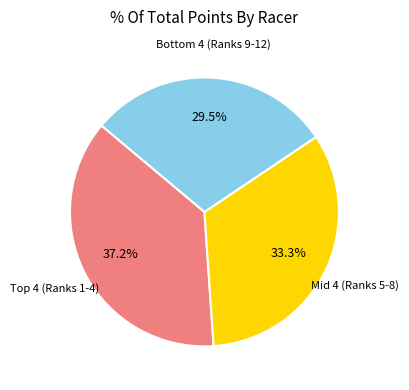

Is there any slice that represents more than half of the pie?

No